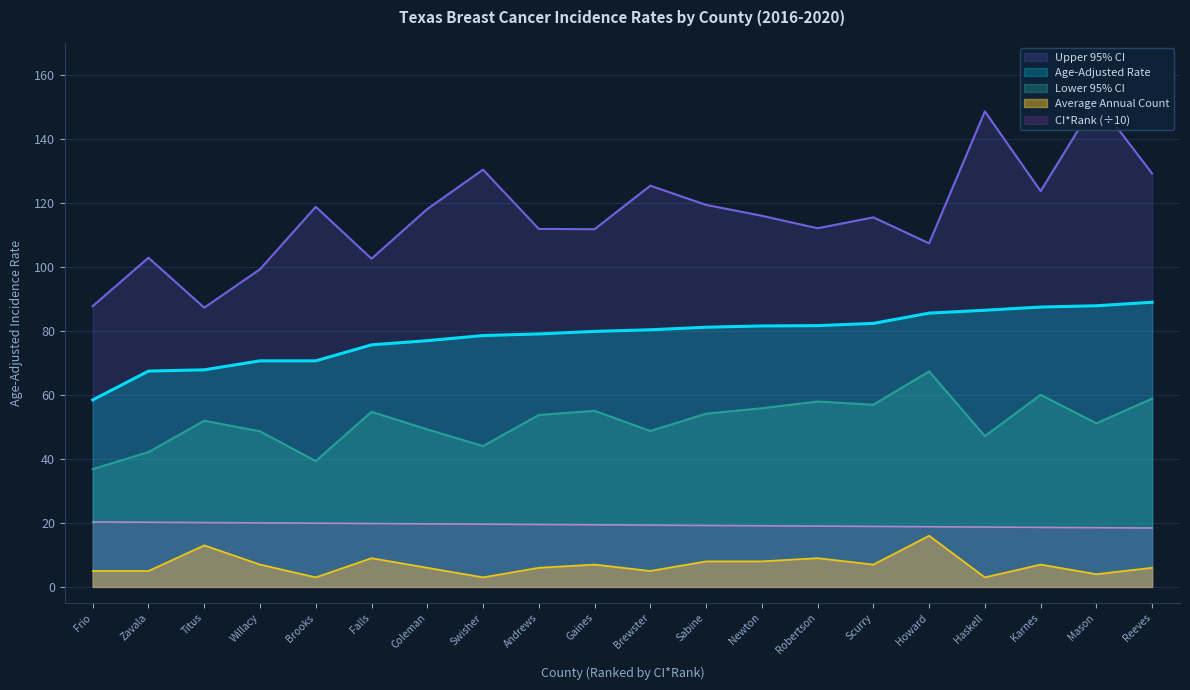

True or false: Lower 95% CI and CI Rank cross at least once.

False